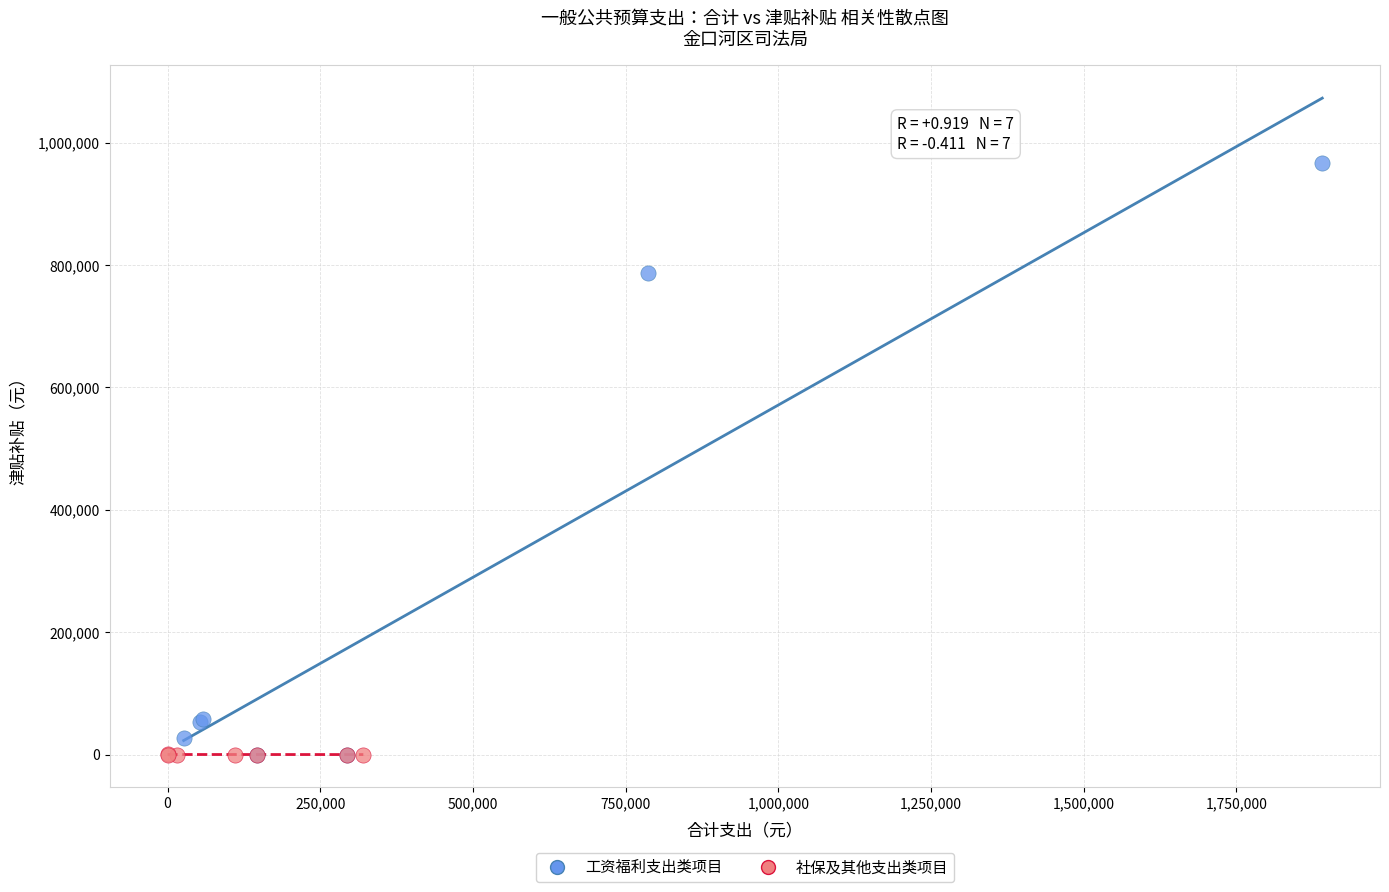

Which series has the widest spread of Y values?

工资福利支出类项目